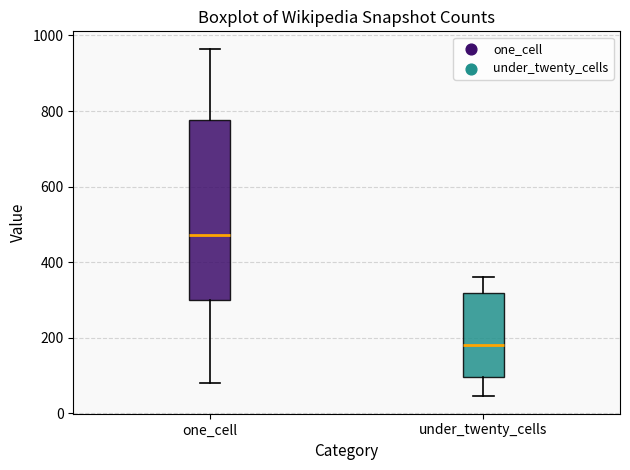

Comparing the boxes themselves (not the whiskers), which one is the tallest?

one_cell